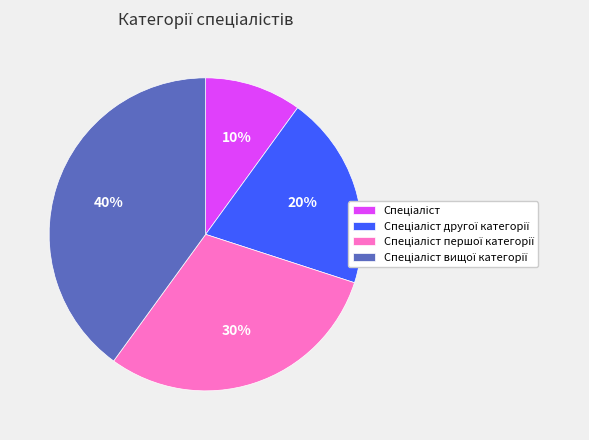

To the nearest percent, what is the average slice percentage?

25%